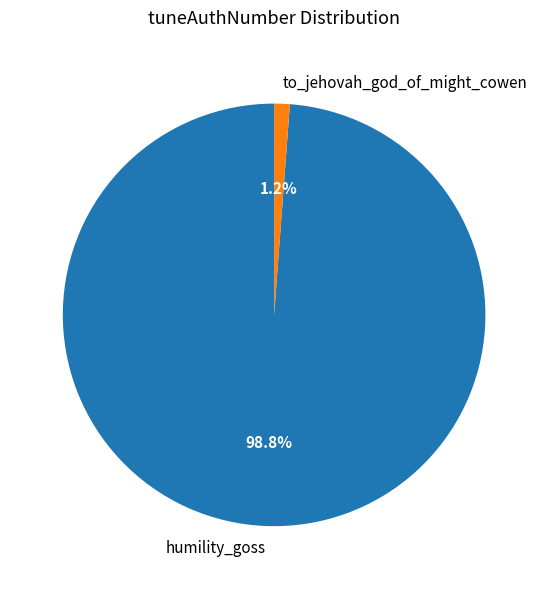

How many segments does this pie chart have?

2